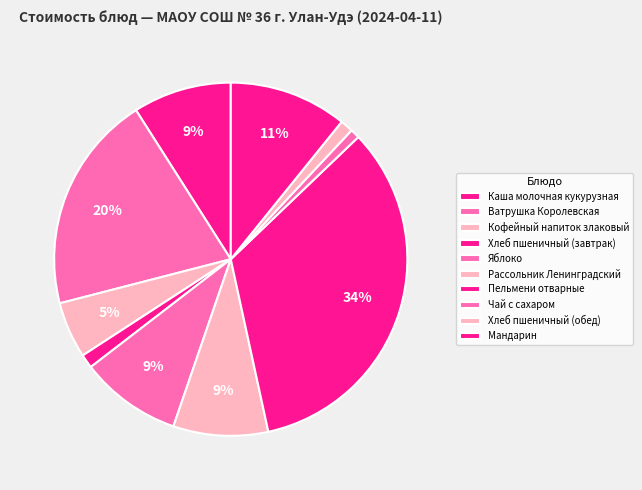

To the nearest percent, what is the difference between the Хлеб пшеничный (завтрак) and Ватрушка Королевская slice percentages?

19%